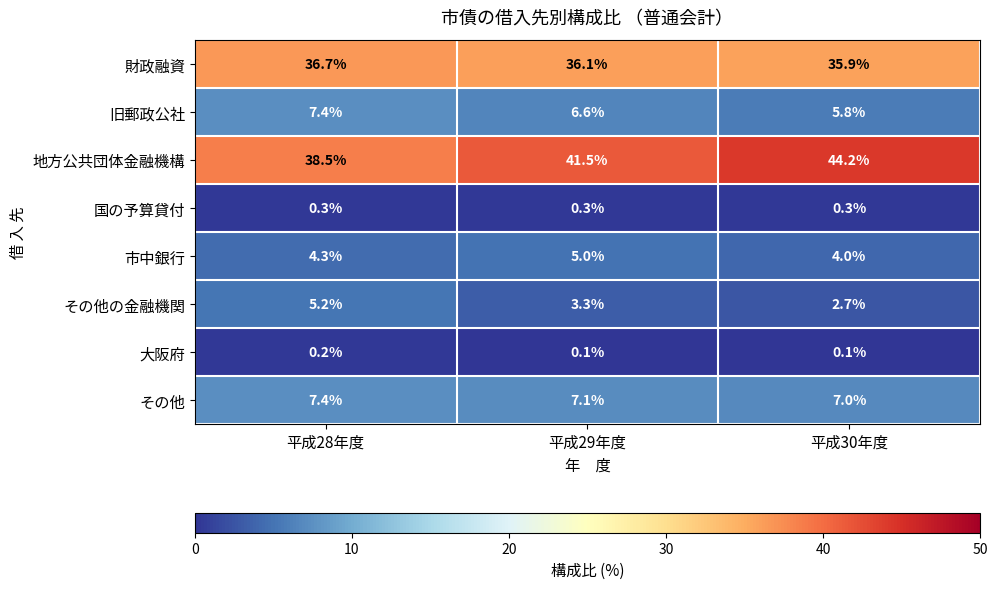

Rank the categories by 財政融資 value from highest to lowest.

平成28年度, 平成29年度, 平成30年度